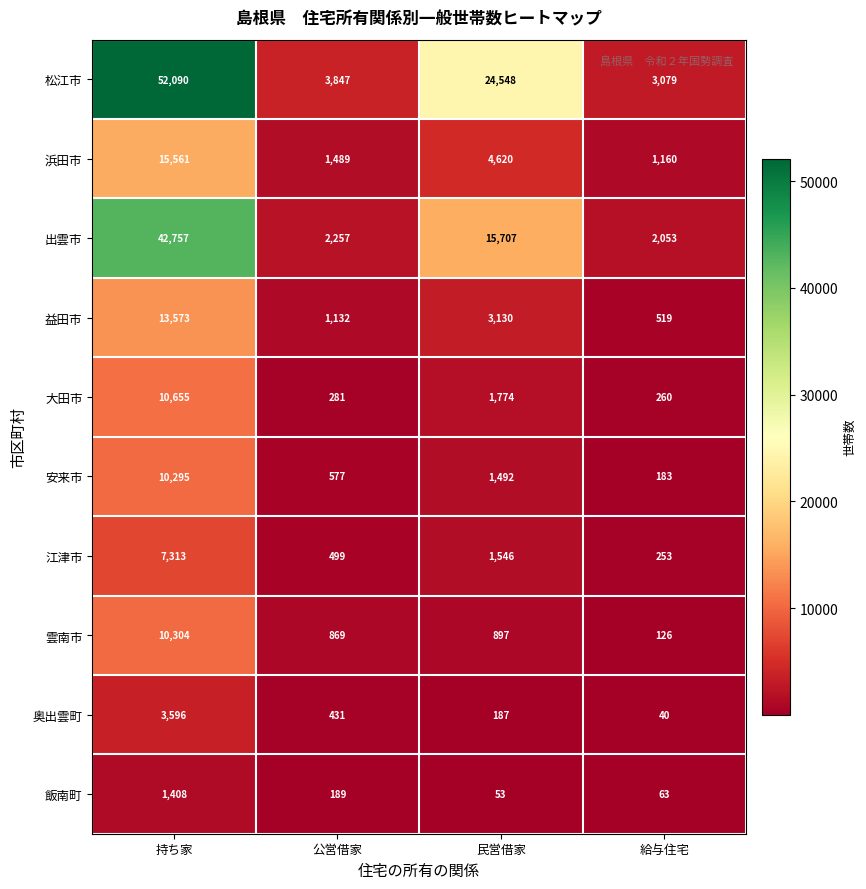

Is it true that 大田市 equals 178 at 給与住宅?

False